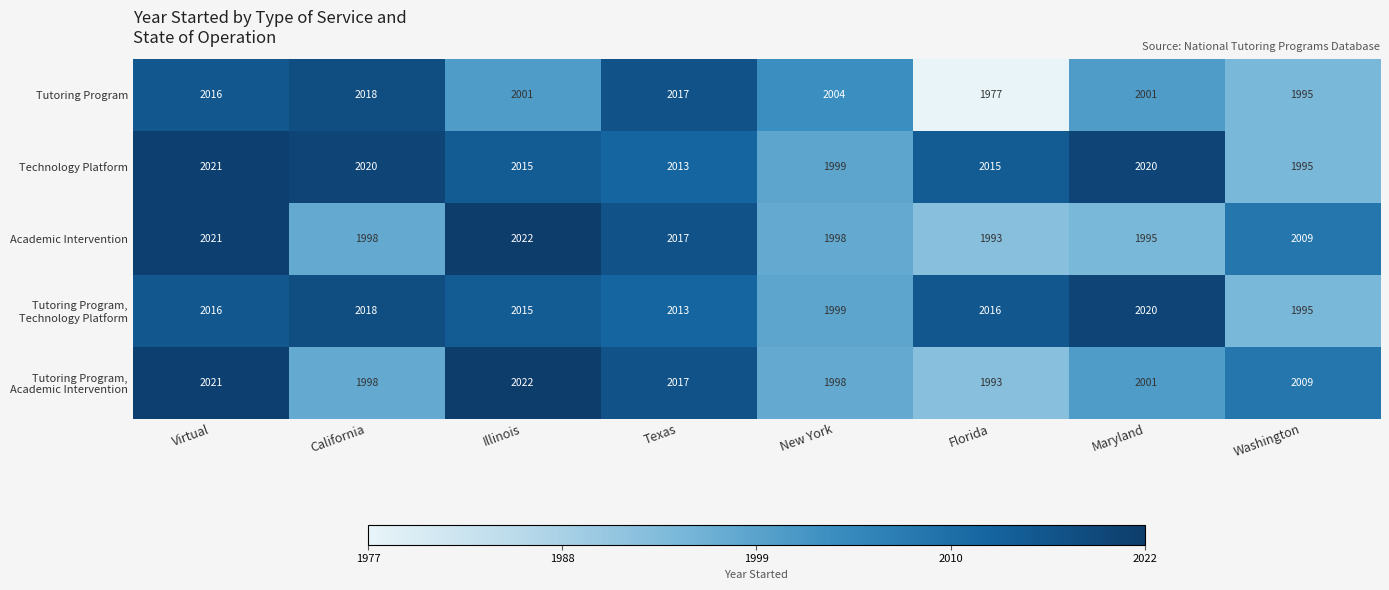

The value of Academic Intervention at Florida is 1993. True or false?

True